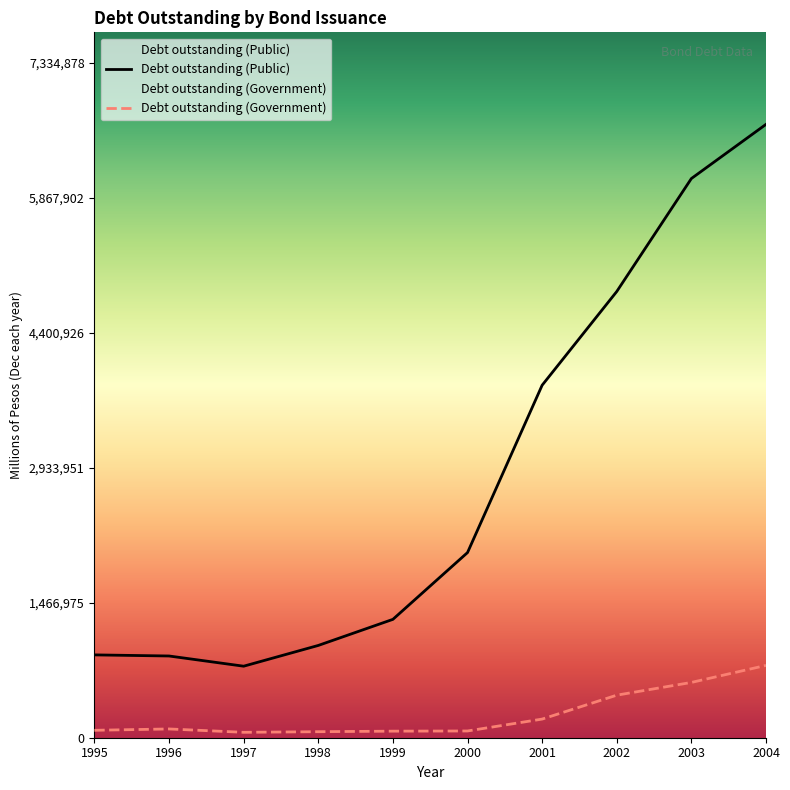

What is the sum of all Debt outstanding (Public) values?

28299223